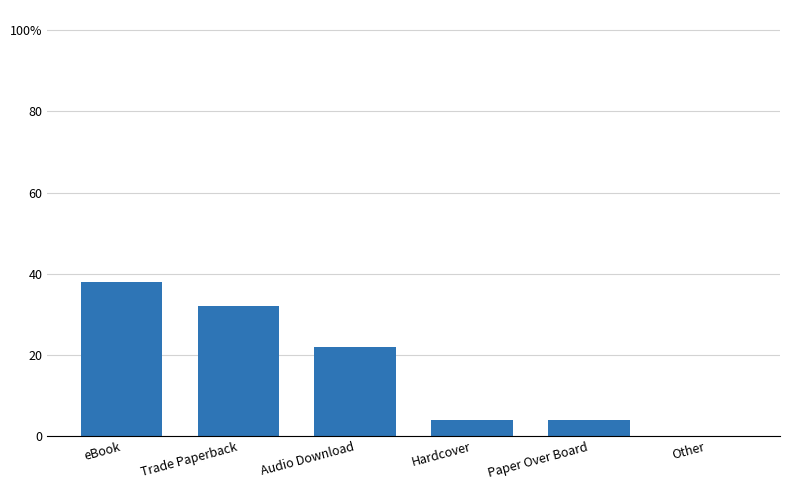

What position from the left is Audio Download?

3